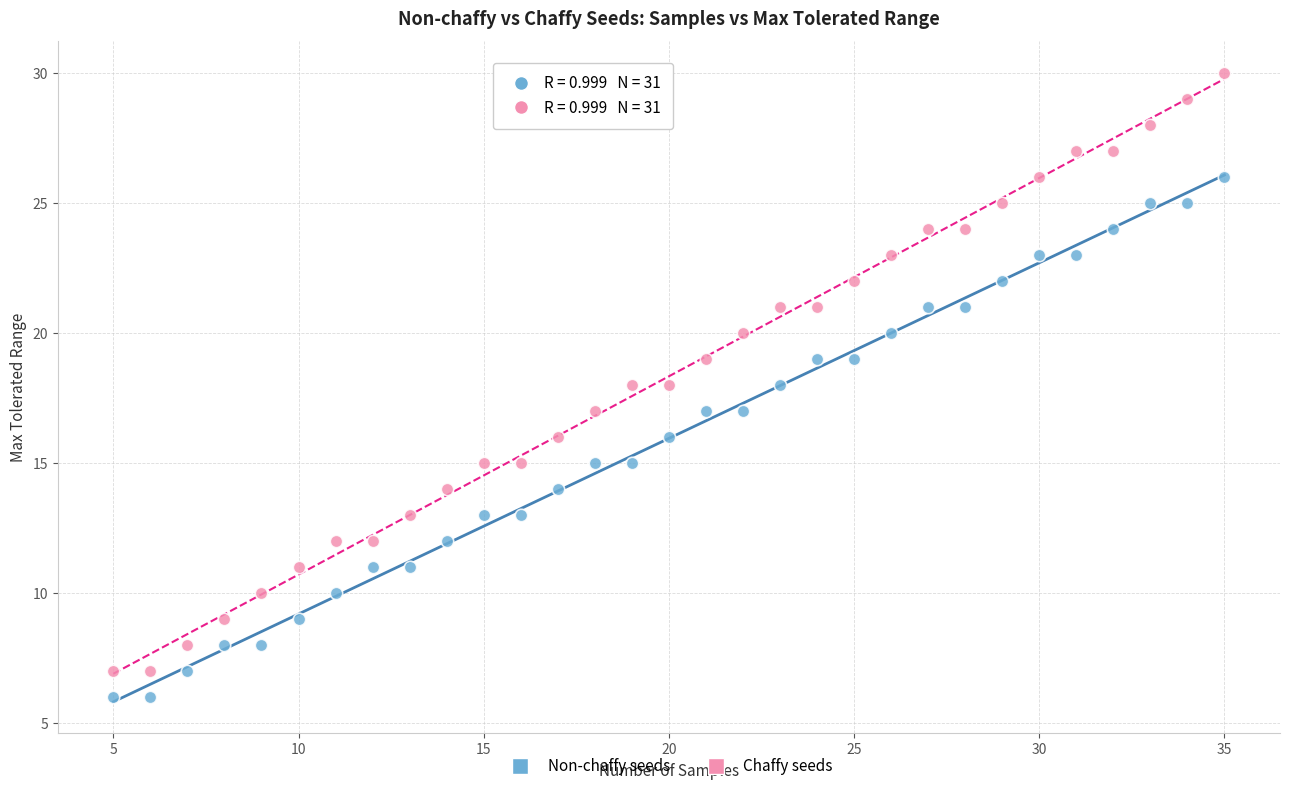

Which series reaches the maximum Y coordinate?

Chaffy seeds